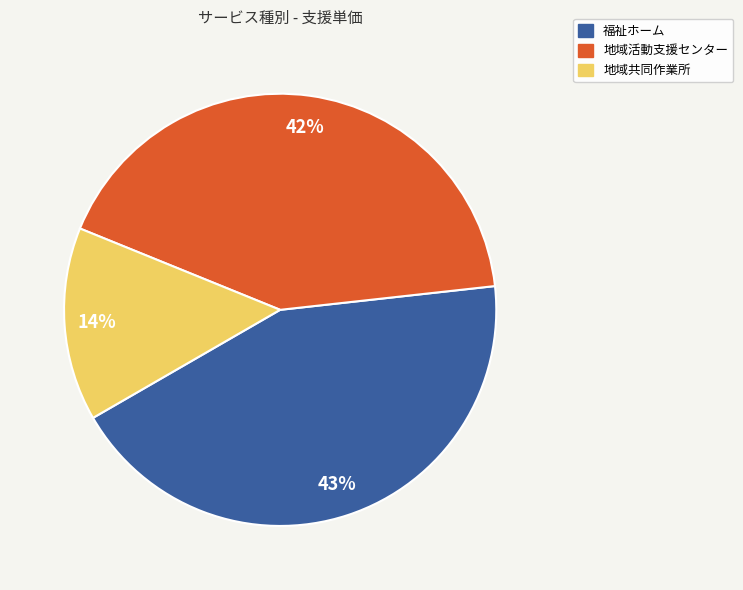

What is the largest slice in the pie chart?

福祉ホーム